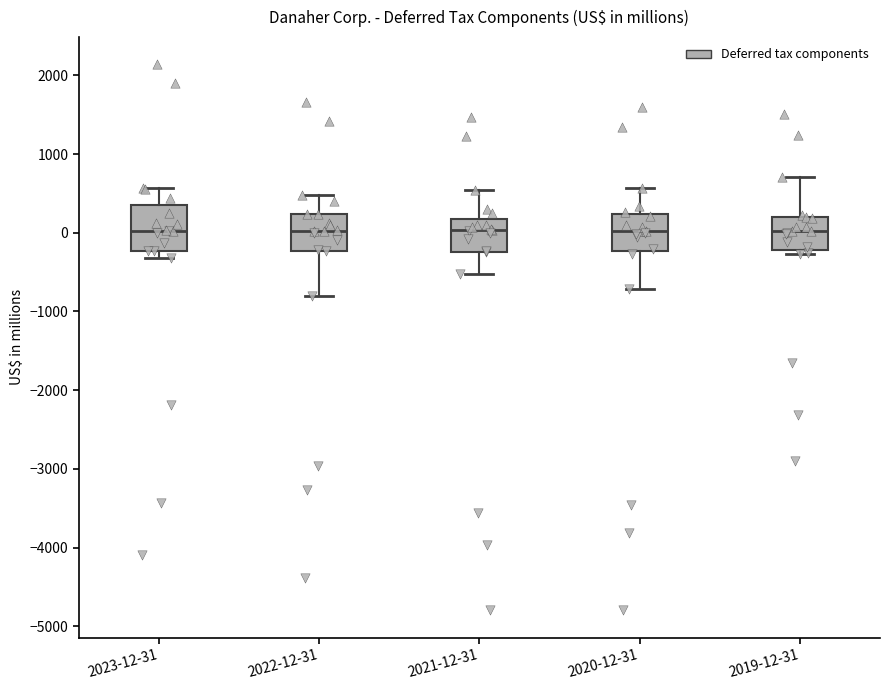

Which box is the tallest, from its lower edge to its upper edge?

2023-12-31